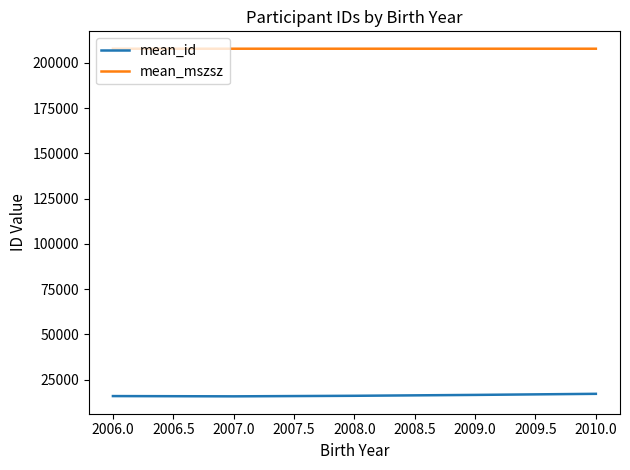

At which label does mean_mszsz first exceed 207815?

2008.0